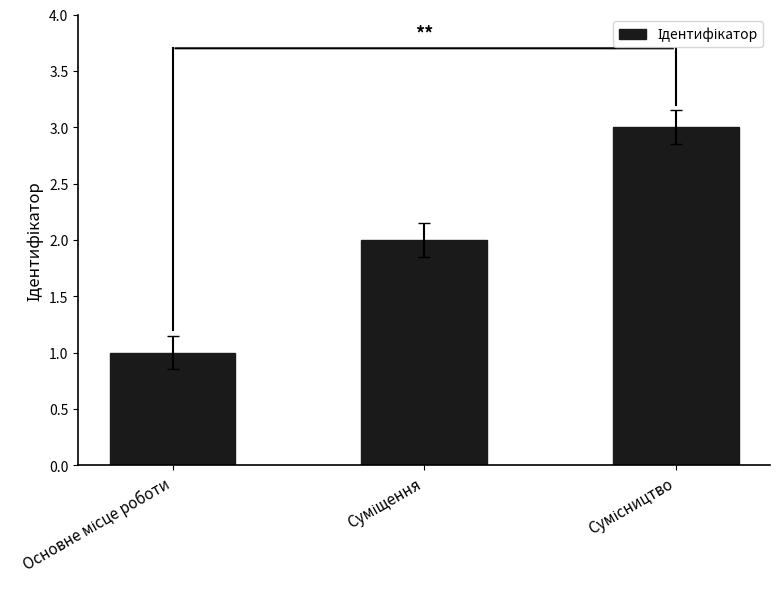

Reading right to left, list all the values displayed in this chart.

3	2	1